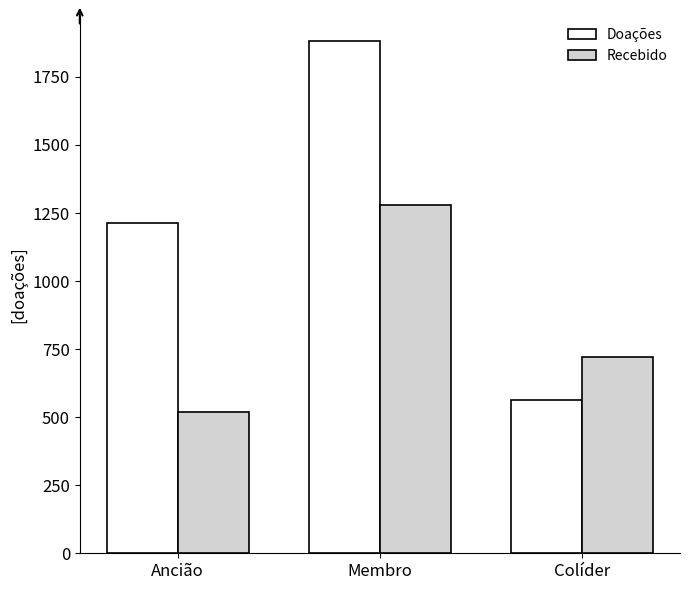

Reading left to right, extract all data points from this chart.

Doações: 1212	1881	563
Recebido: 520	1280	720